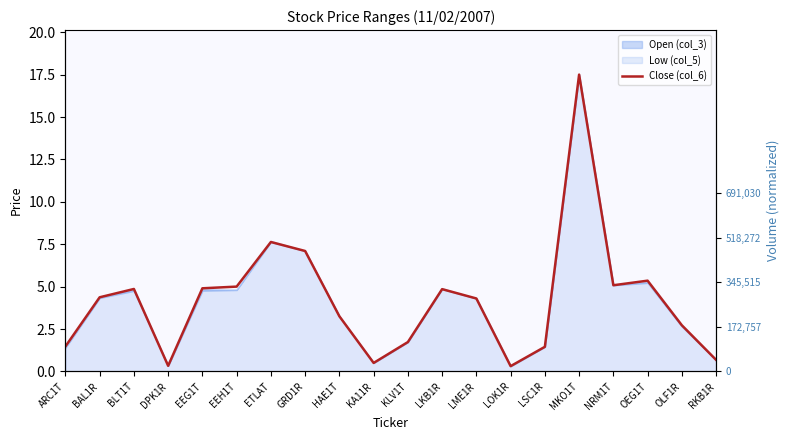

What is the minimum value shown in the chart?

0.3